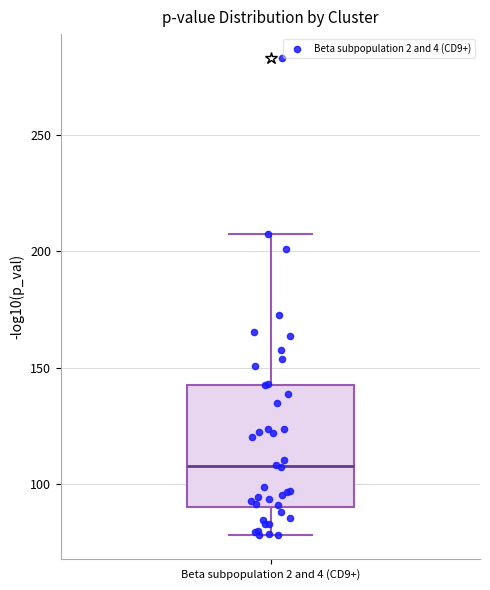

Read this box plot against the y-axis: the position of the median line, the range covered by the box, and the ends of both whiskers. The values are not printed on the chart, so give them approximately, as read against the axis.

median 110, box 90 to 145, whiskers 80 to 210